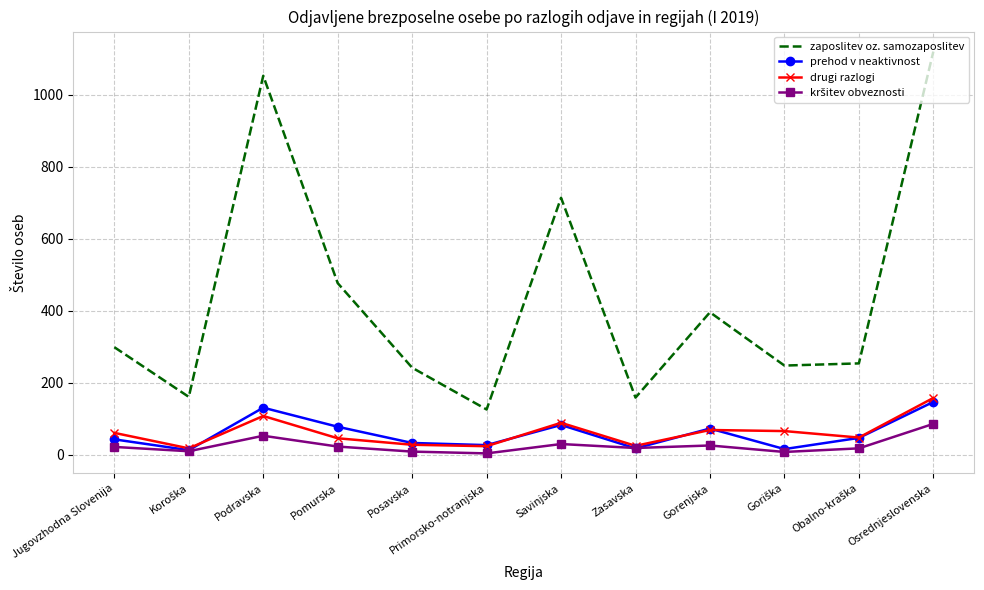

Where is zaposlitev oz. samozaposlitev nearest to the value 623?

Savinjska